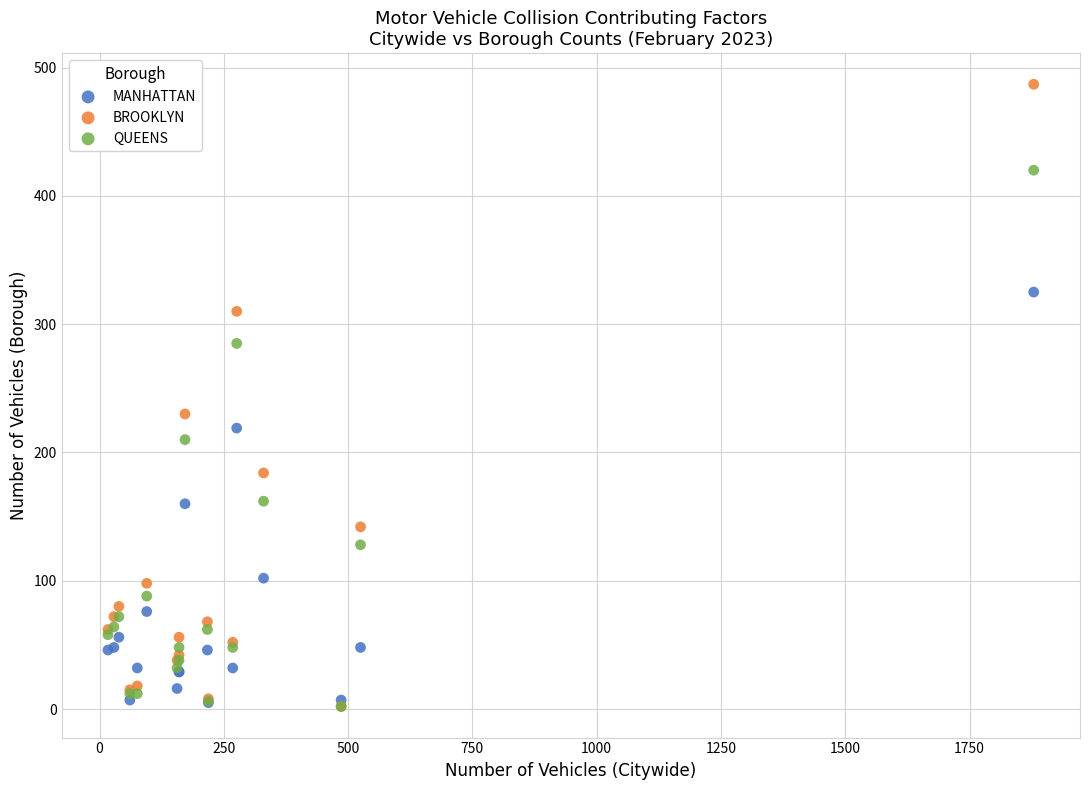

In the BROOKLYN series, what Y value is closest to 244?

230